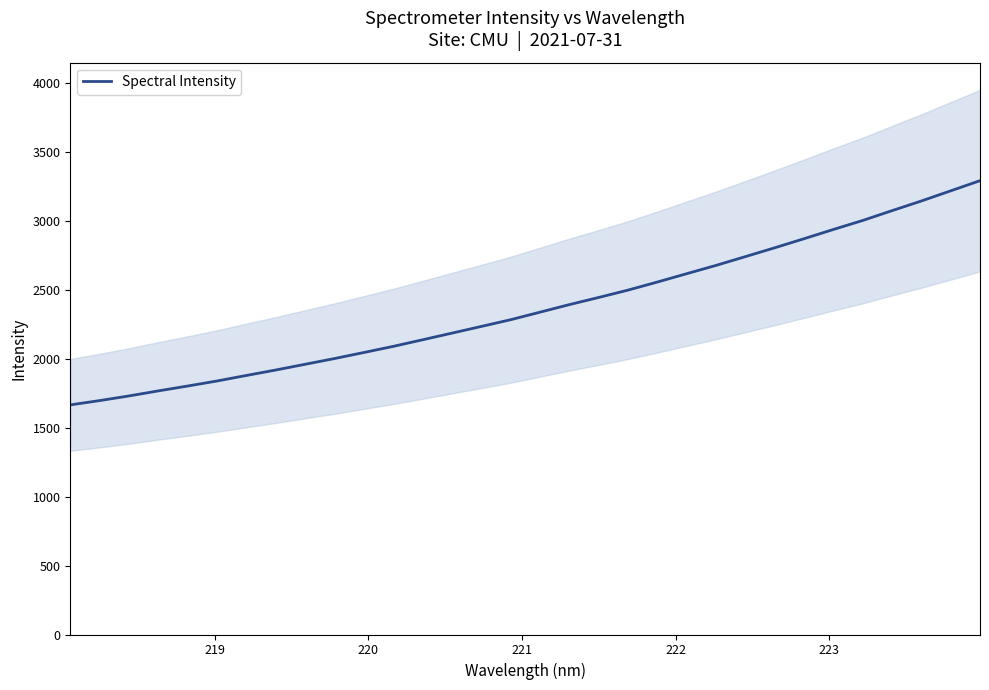

Is this an area chart (filled region under the line)?

No